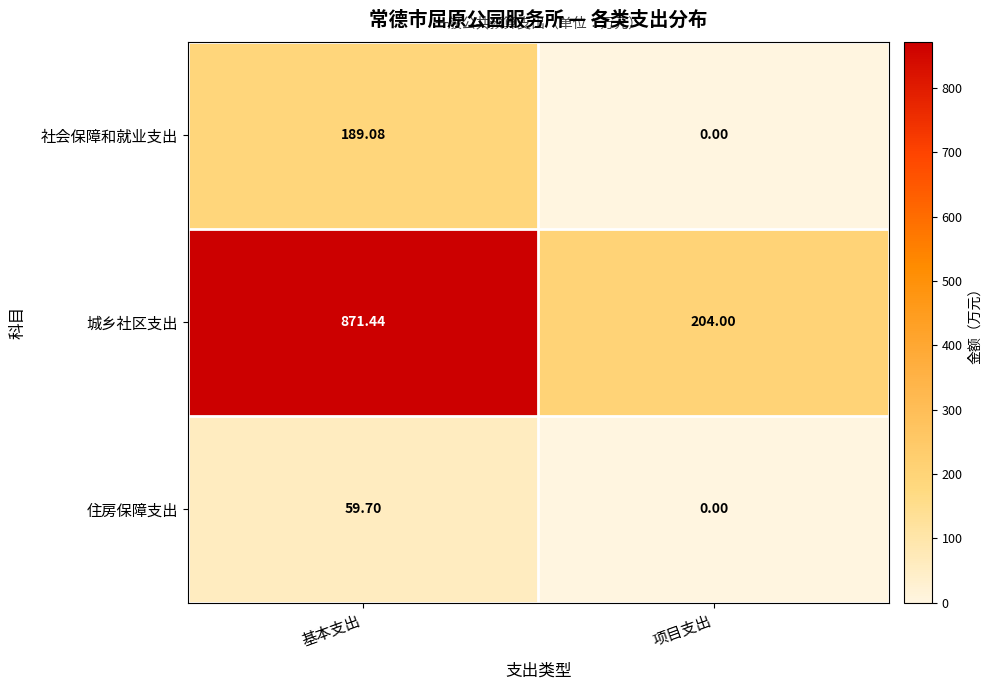

How many data points in 社会保障和就业支出 are above 189?

1